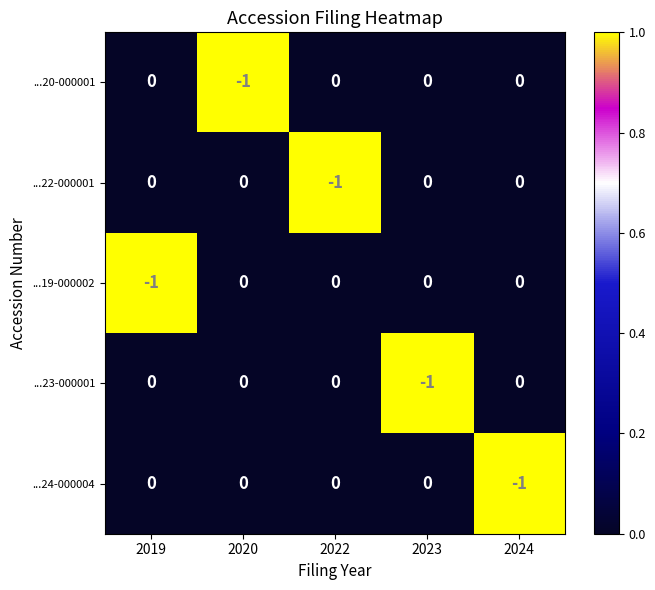

Is the value of ...19-000002 at 2020 greater than the value of ...22-000001 at 2022?

Yes